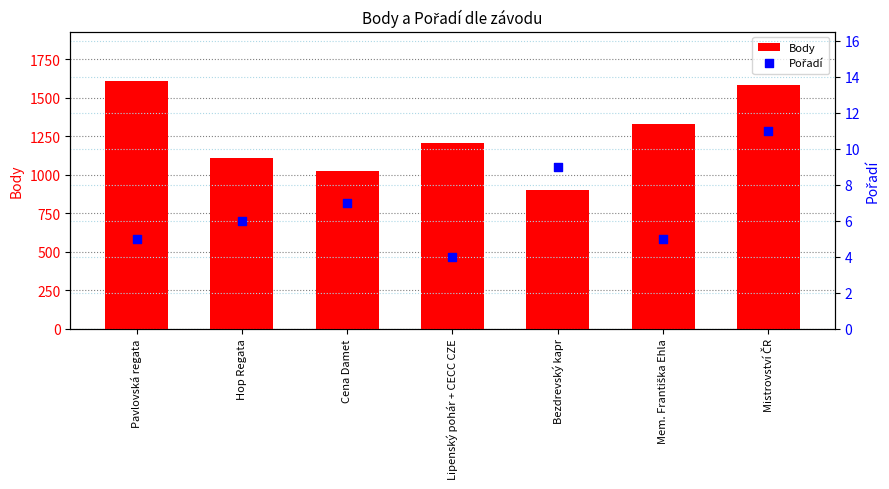

Which series has the widest spread of Y values?

Body